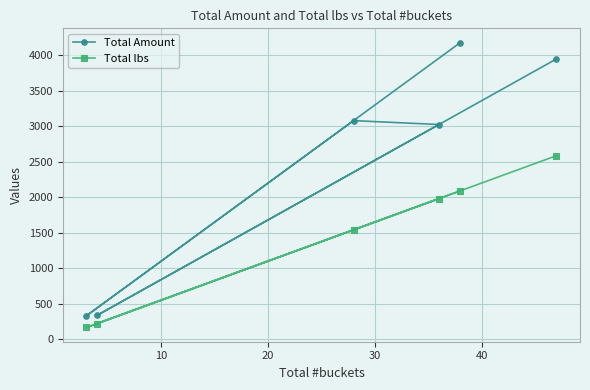

At how many categories does at least one series exceed 2470?

4